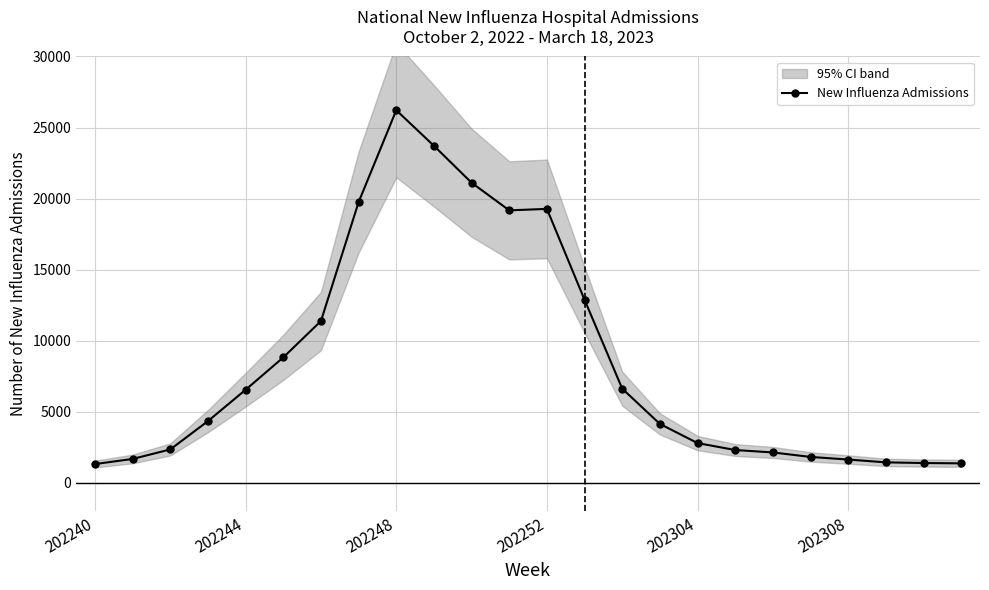

The New Influenza Admissions series shows 1802 at 202304. True or false?

False